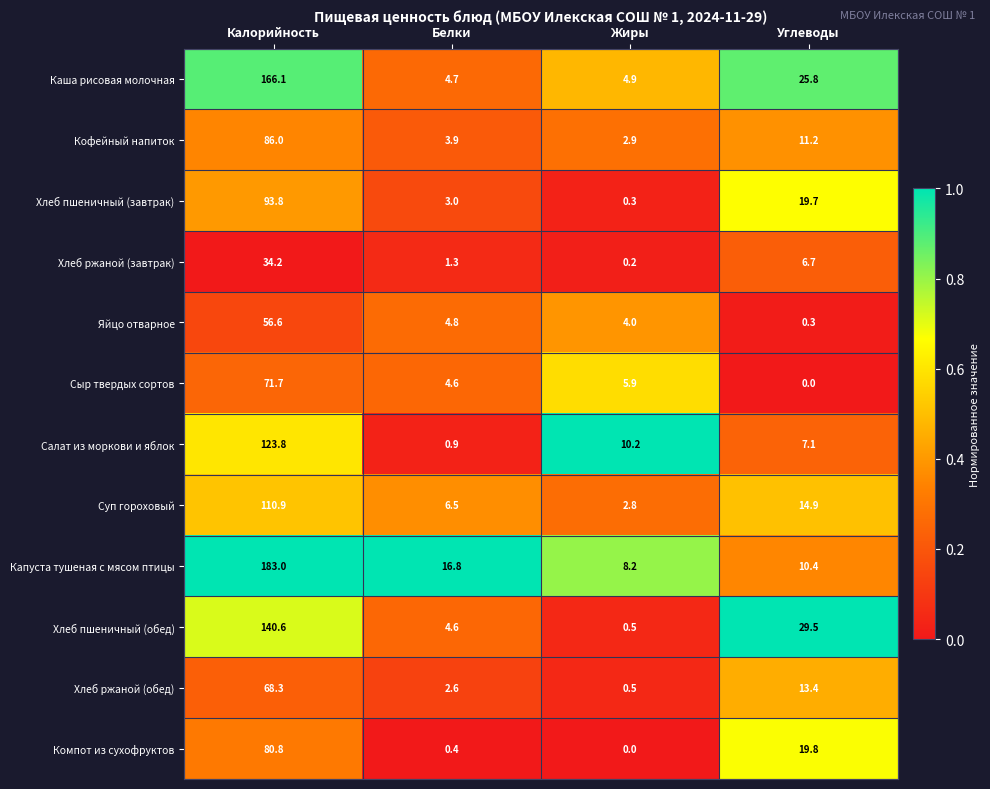

Which series has the widest spread of values?

Капуста тушеная с мясом птицы